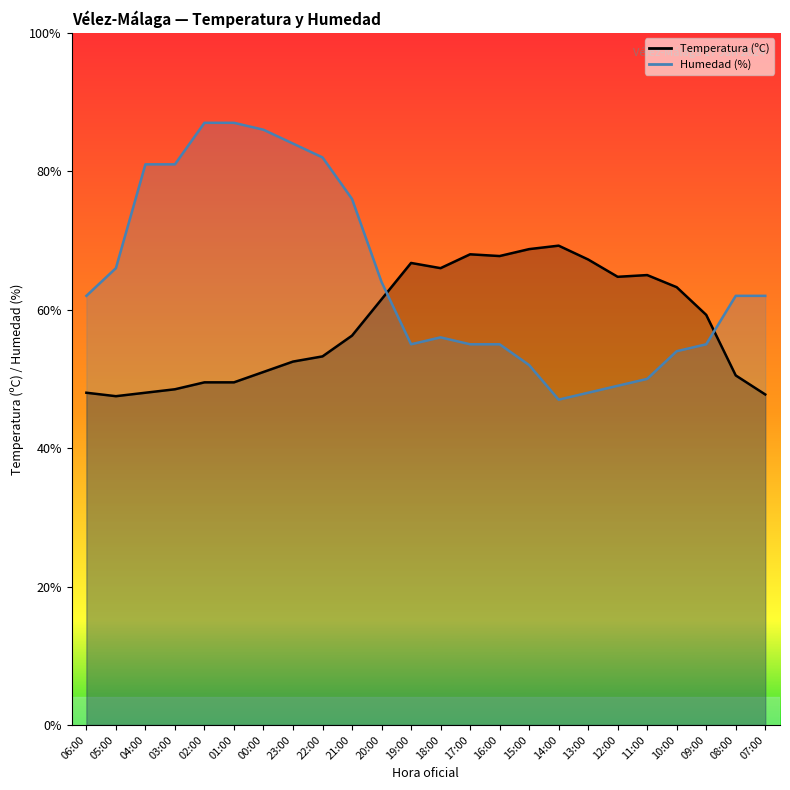

What is the value of the Temperatura (ºC) point at the 3rd from the left?

48.0